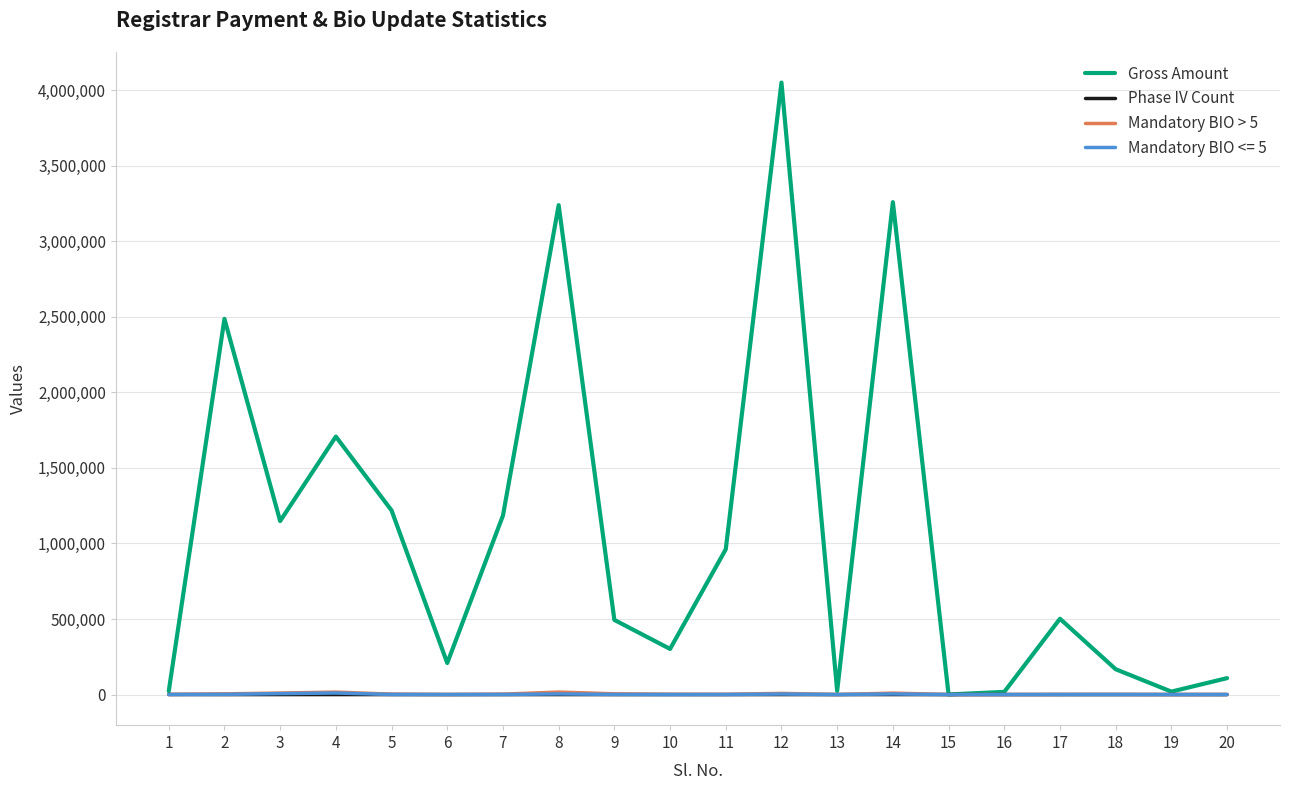

At which label does Gross Amount first exceed 501800?

2